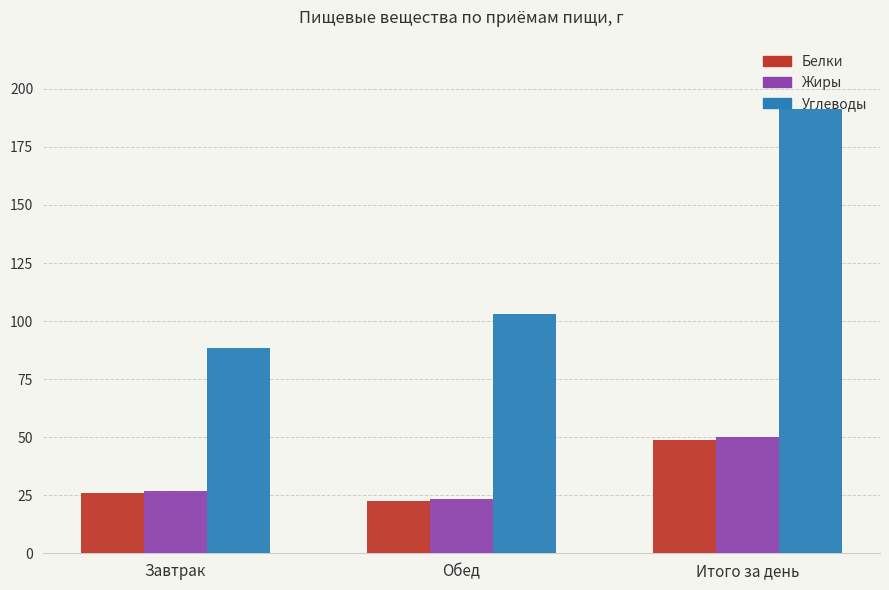

At which category is the sum across all series the highest?

Итого за день